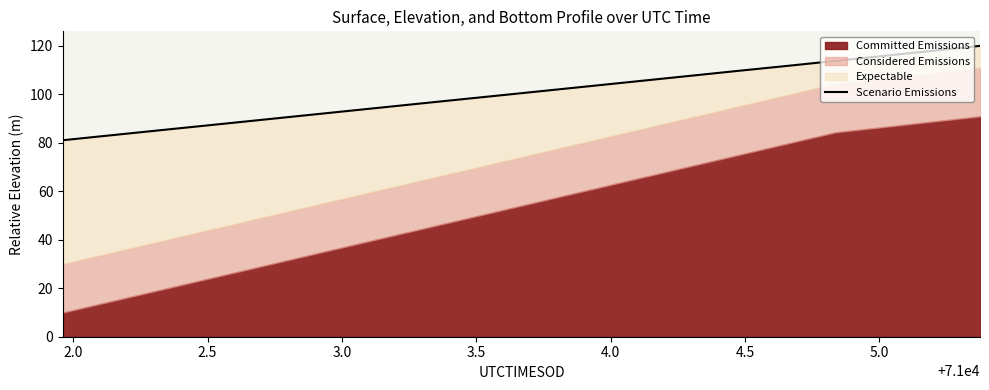

What is the average value?

100.5